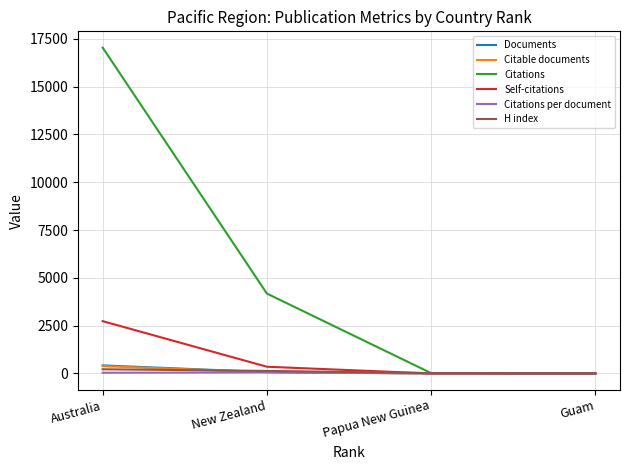

What position from the left is Australia?

1